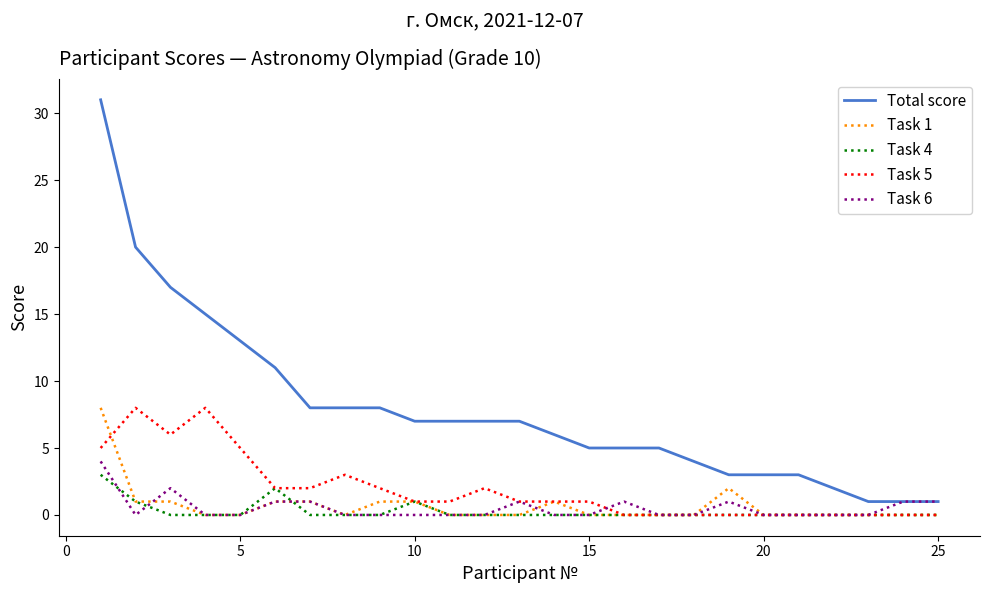

How many series are shown in this chart?

5